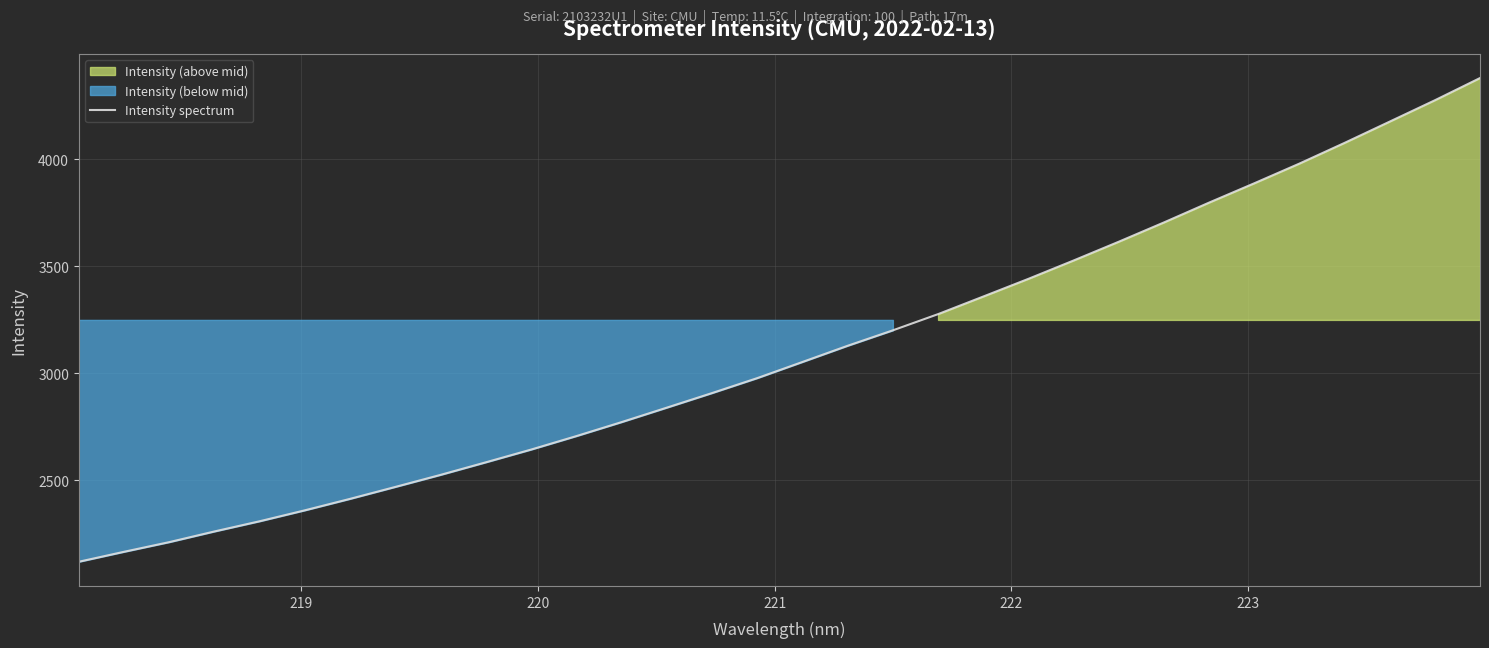

What is the highest value of the Intensity spectrum series?

4379.7